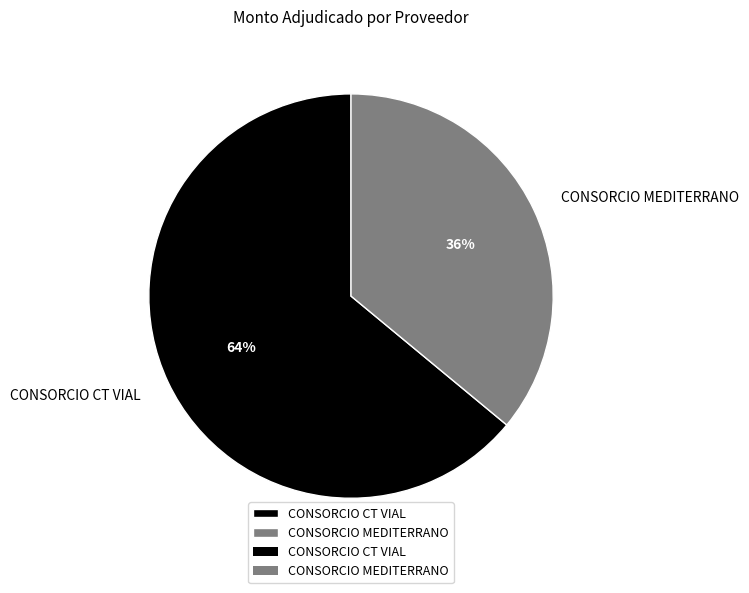

To the nearest percent, what percentage of the pie is CONSORCIO MEDITERRANO?

36%